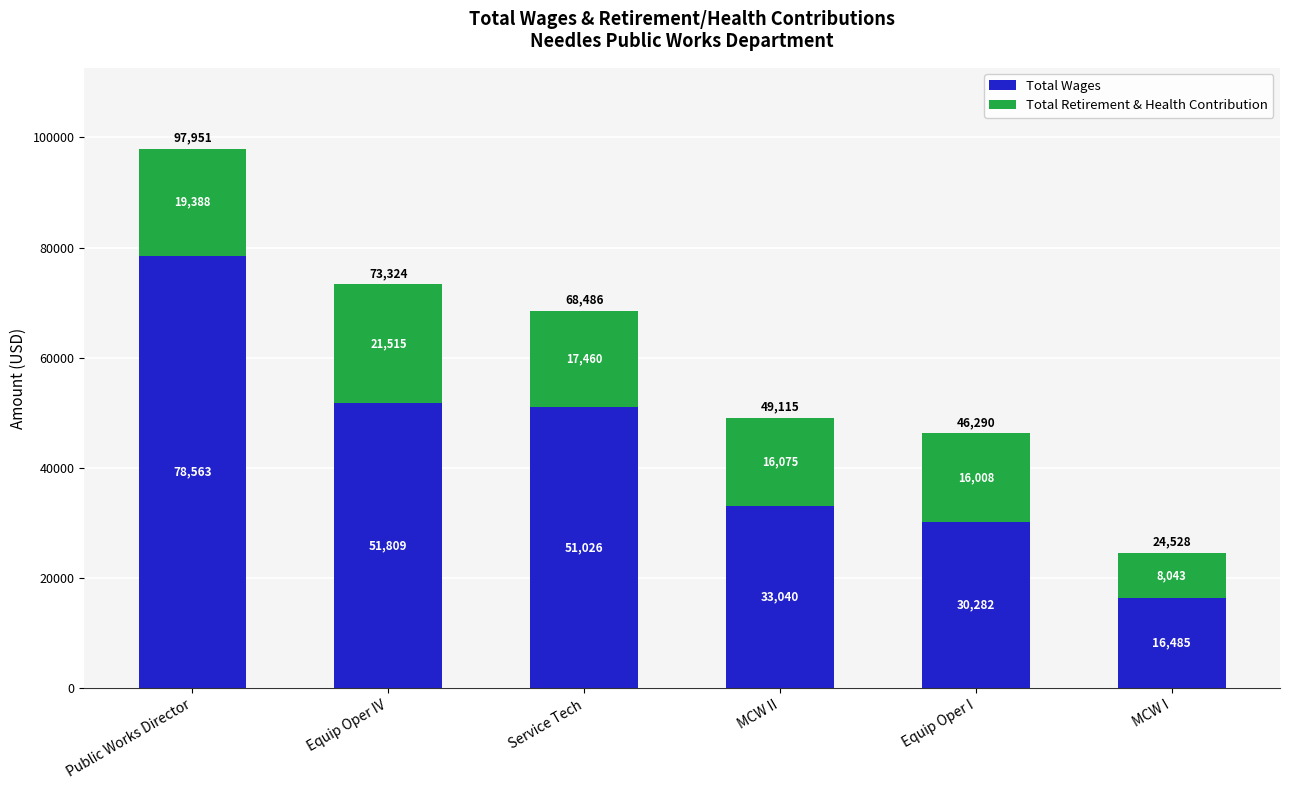

The value of Total Wages at Service Tech is 51026. True or false?

True